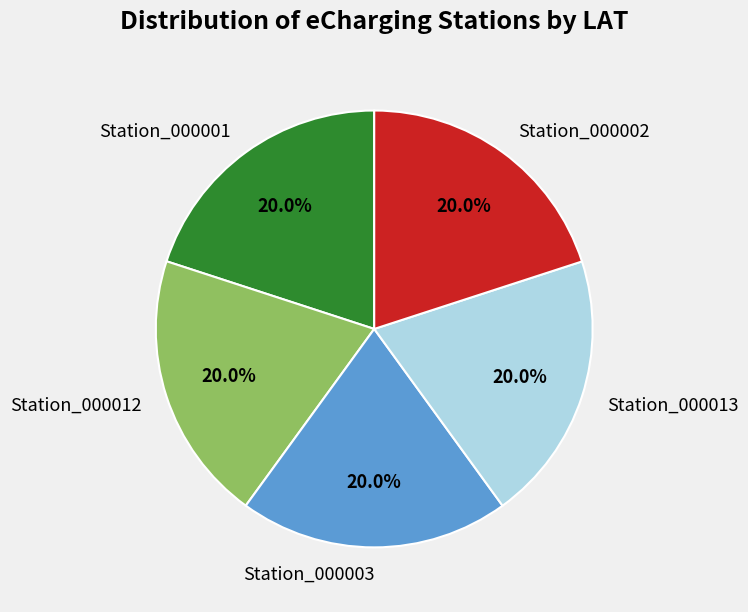

Is the sum of Station_000001 and Station_000003 greater than half?

No